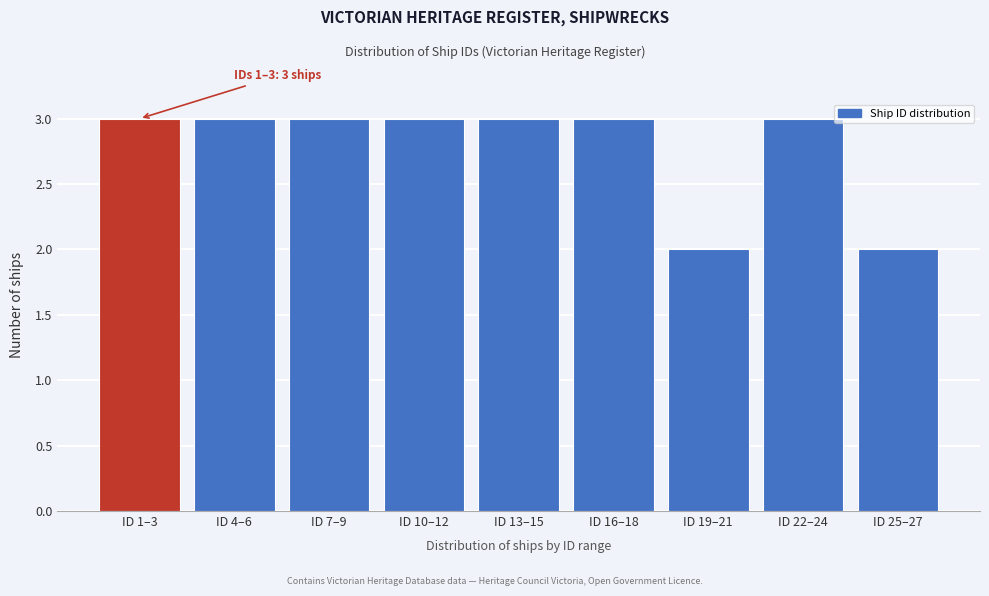

Reading left to right, what are all the values shown in this chart?

ID 1–3=3	ID 4–6=3	ID 7–9=3	ID 10–12=3	ID 13–15=3	ID 16–18=3	ID 19–21=2	ID 22–24=3	ID 25–27=2